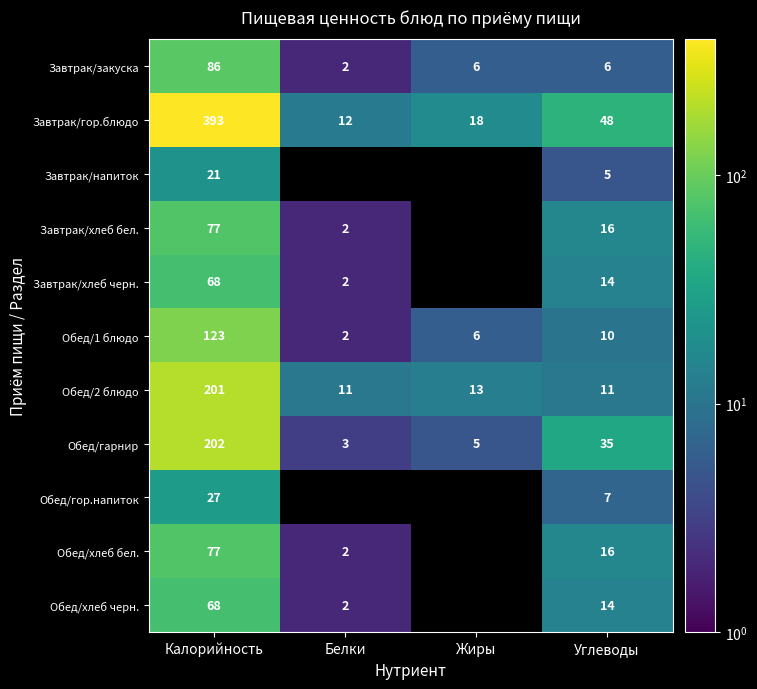

What is the difference between the highest and lowest values at Углеводы?

43